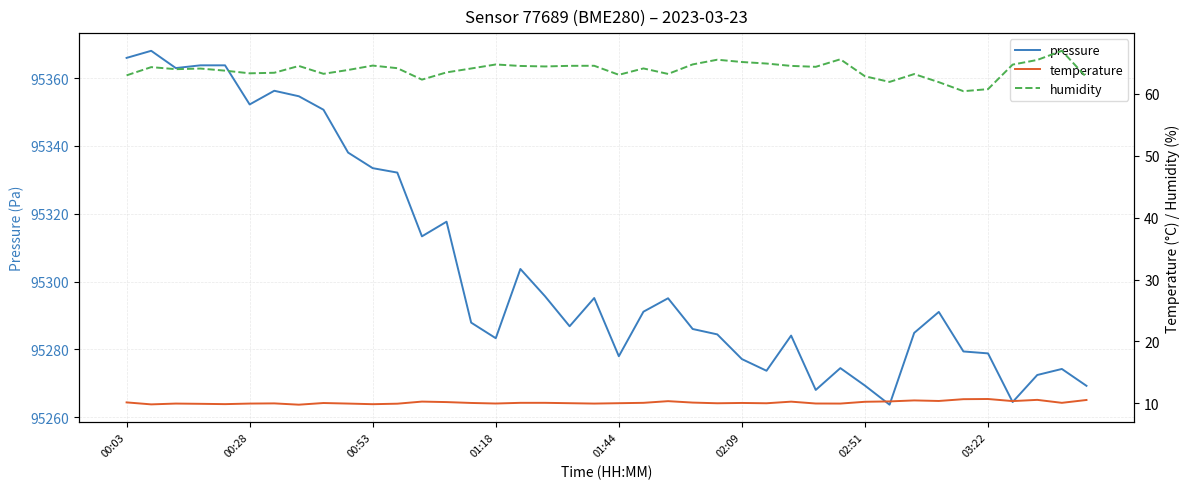

The value of temperature at 36 is 4.0. True or false?

False